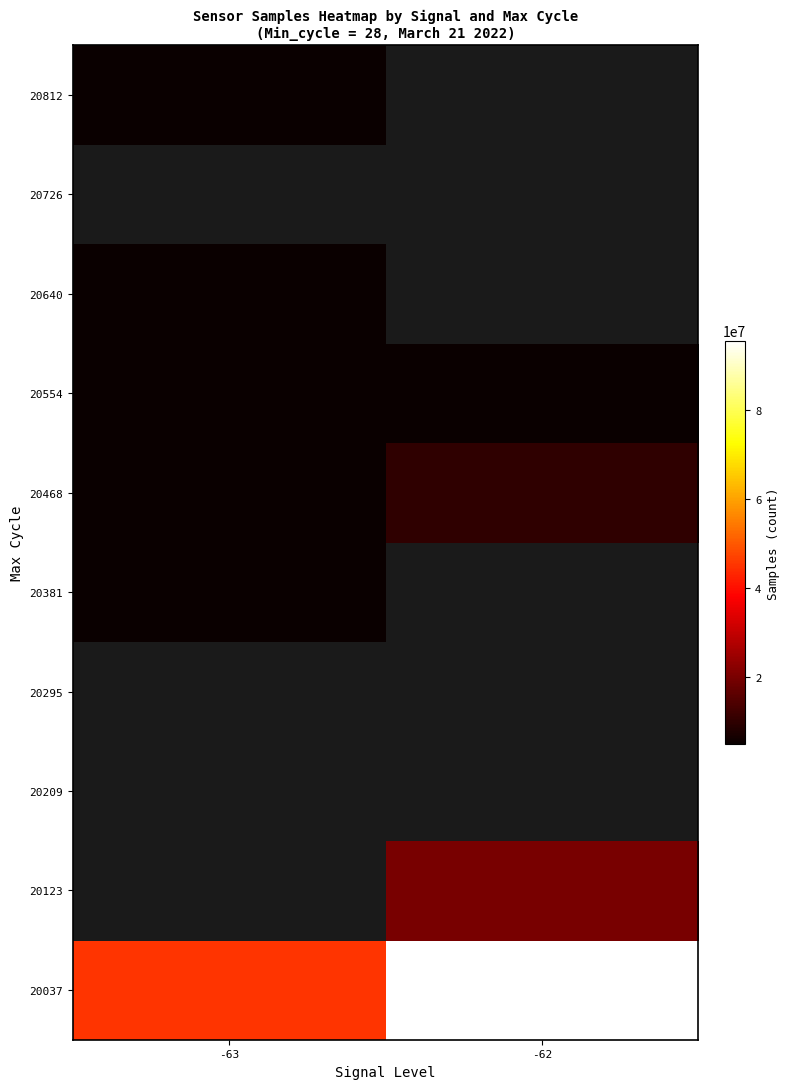

What is the spread (max minus min) of values at -63?

40256661.0